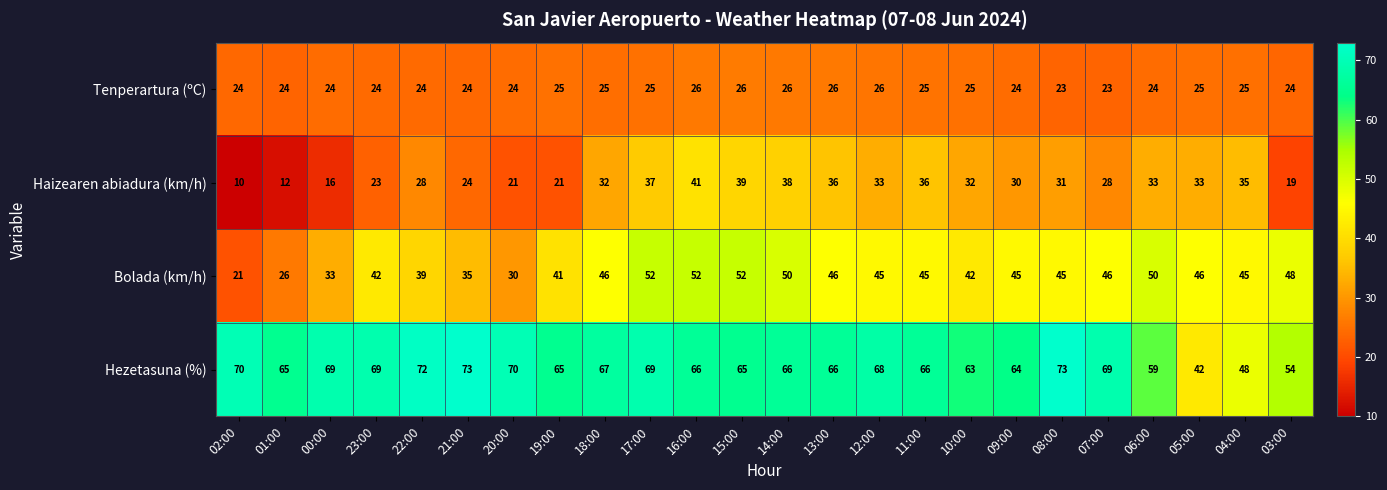

Rank the series by their maximum value, from lowest to highest.

Tenperartura (ºC), Haizearen abiadura (km/h), Bolada (km/h), Hezetasuna (%)